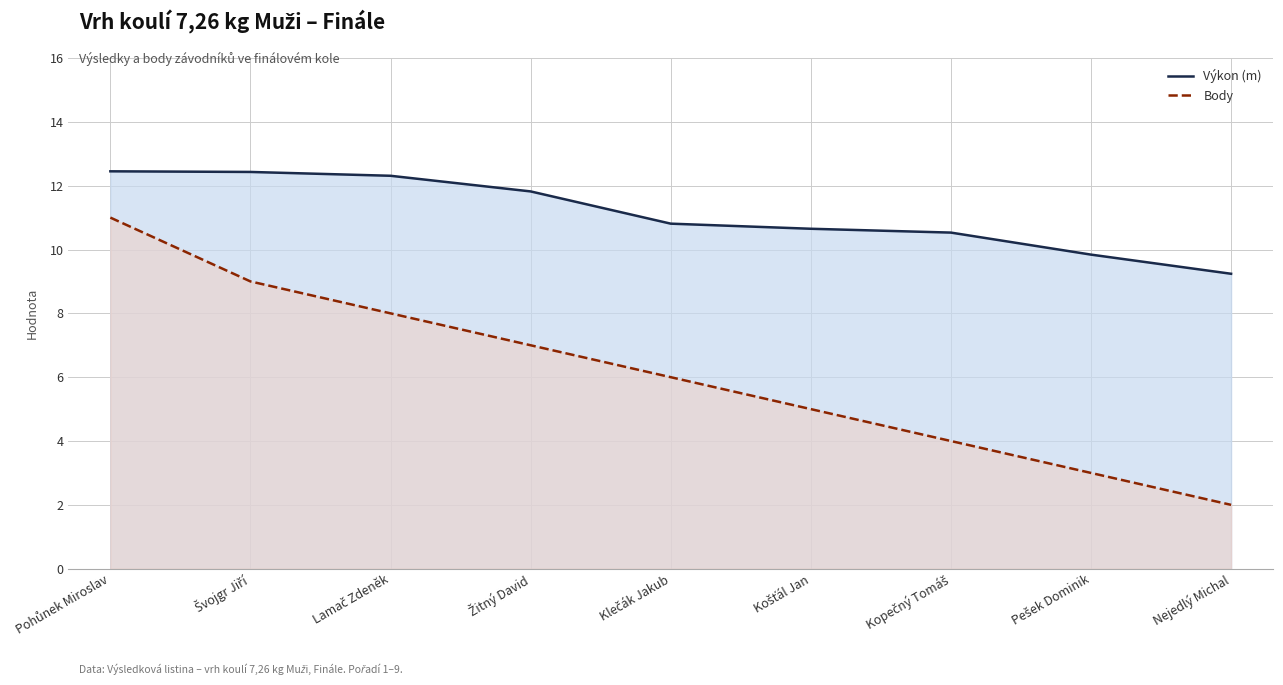

Which series changed the most between Žitný David and Kopečný Tomáš?

Body